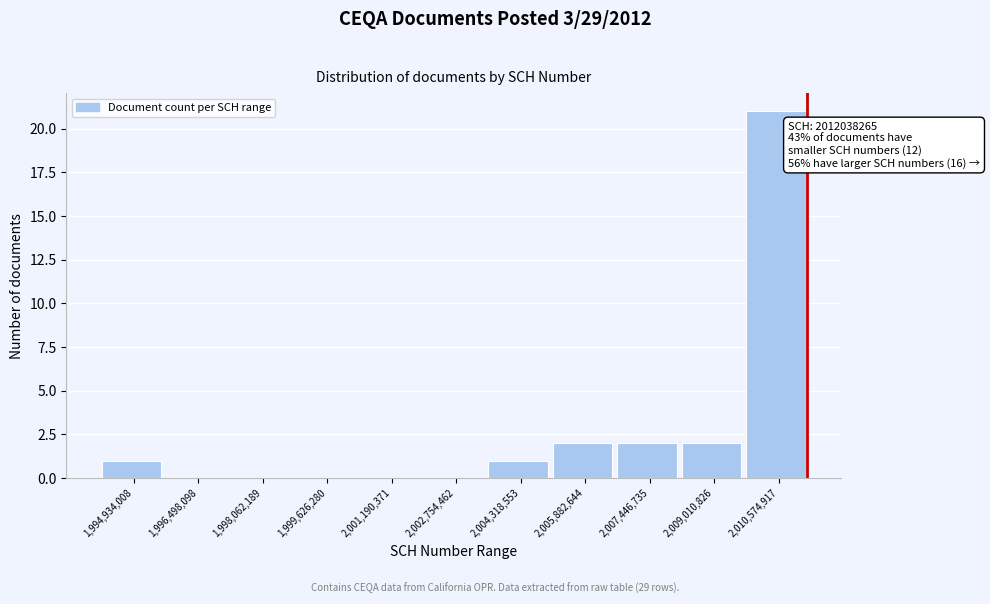

Reading left to right, transcribe all the data shown in this chart.

1,994,934,008=1	1,996,498,098=0	1,998,062,189=0	1,999,626,280=0	2,001,190,371=0	2,002,754,462=0	2,004,318,553=1	2,005,882,644=2	2,007,446,735=2	2,009,010,826=2	2,010,574,917=21